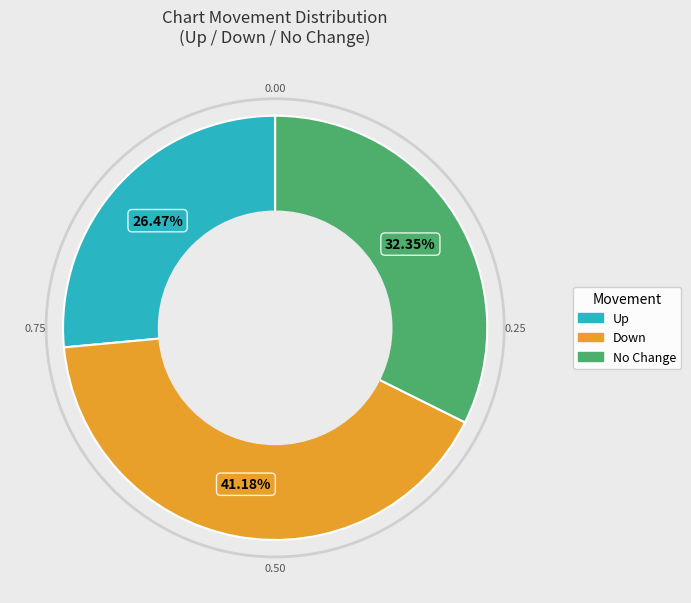

Does any single category account for the majority?

No